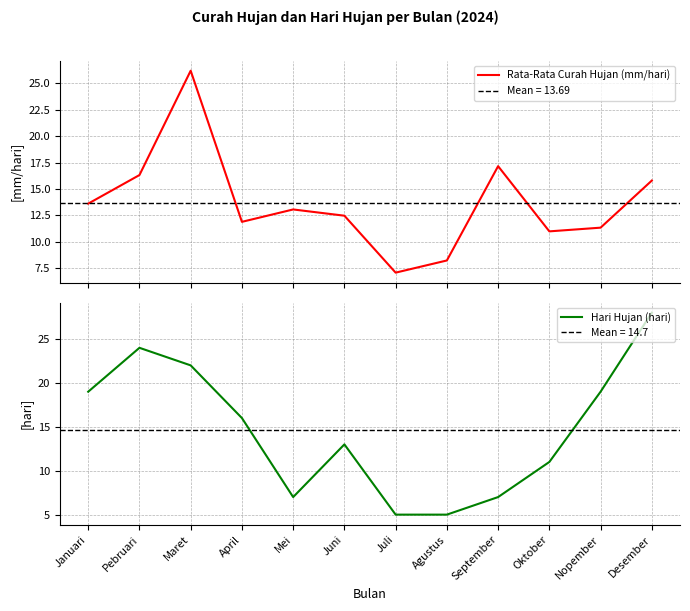

List the labels in order of Hari Hujan (hari) value, smallest first.

Juli, Agustus, Mei, September, Oktober, Juni, April, Januari, Nopember, Maret, Pebruari, Desember